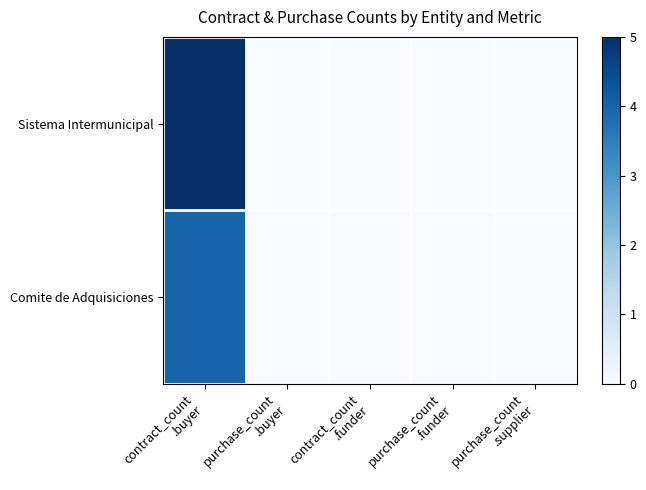

What is the greatest value displayed?

1.0